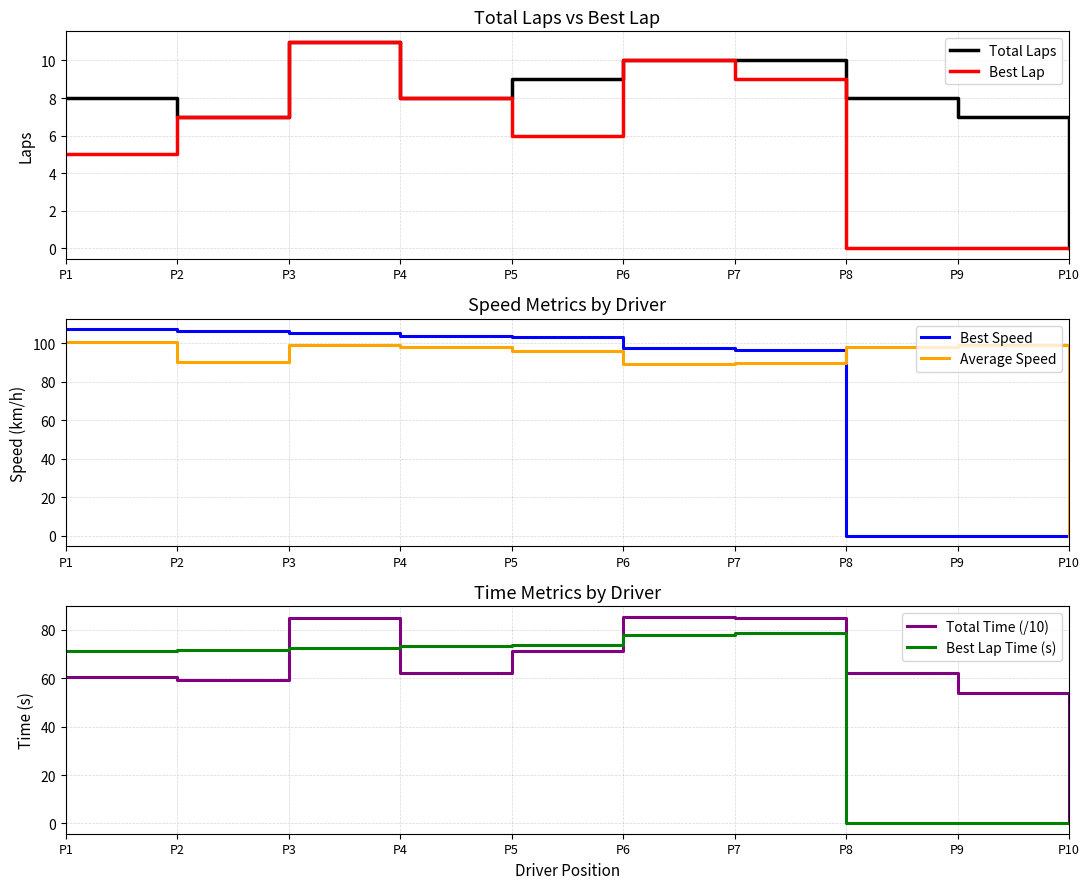

True or false: Best Lap Time (s) has more than 2 points higher than both neighbors.

False